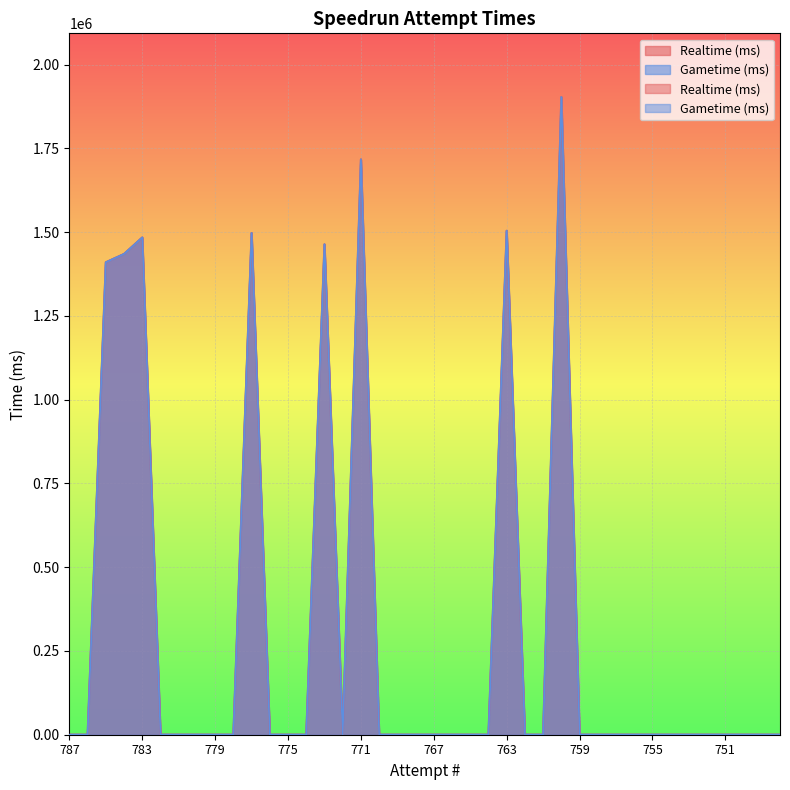

Where is the first local maximum for Realtime (ms)?

783